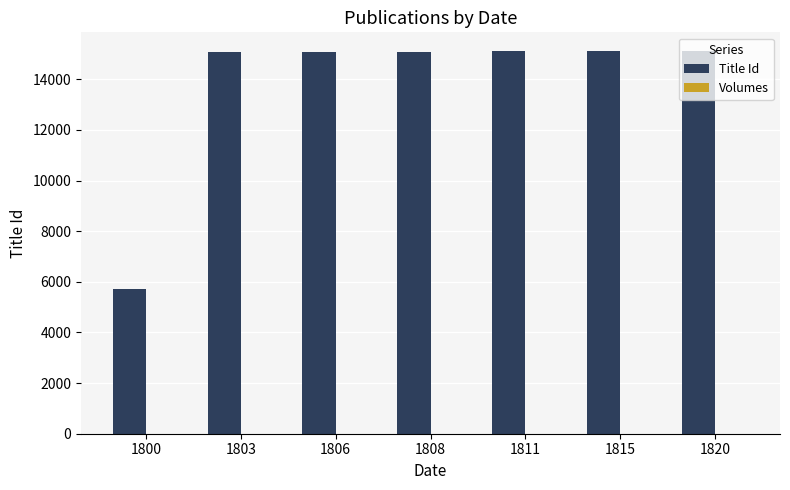

The value of Title Id at 1806 is 15097. True or false?

True